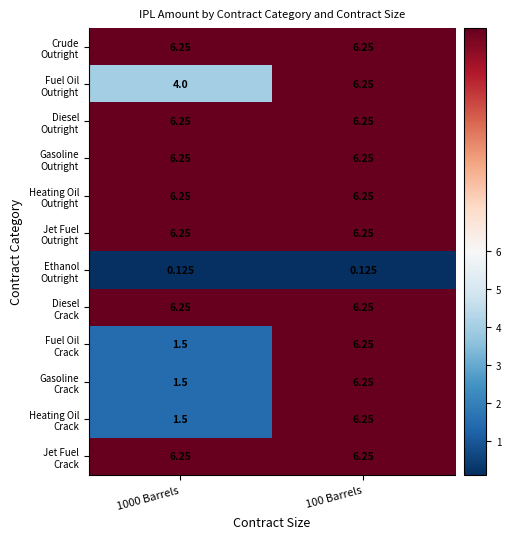

What is the maximum value shown in the chart?

6.2